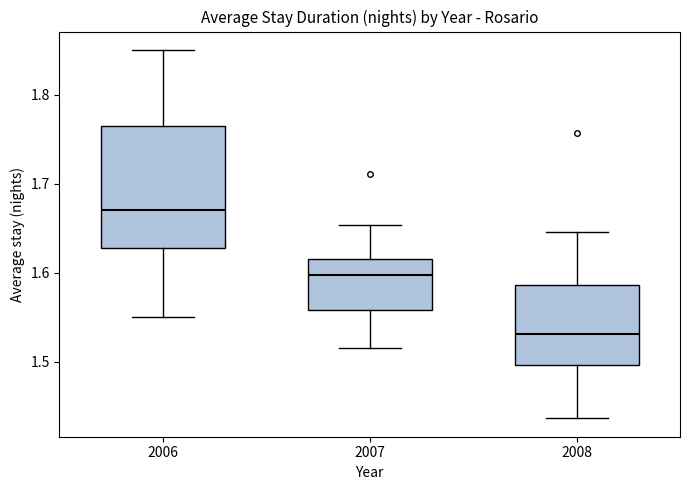

Where does the upper whisker of the box at x = 2007 end on the y-axis? The values are not printed on the chart, so give them approximately, as read against the axis.

1.65